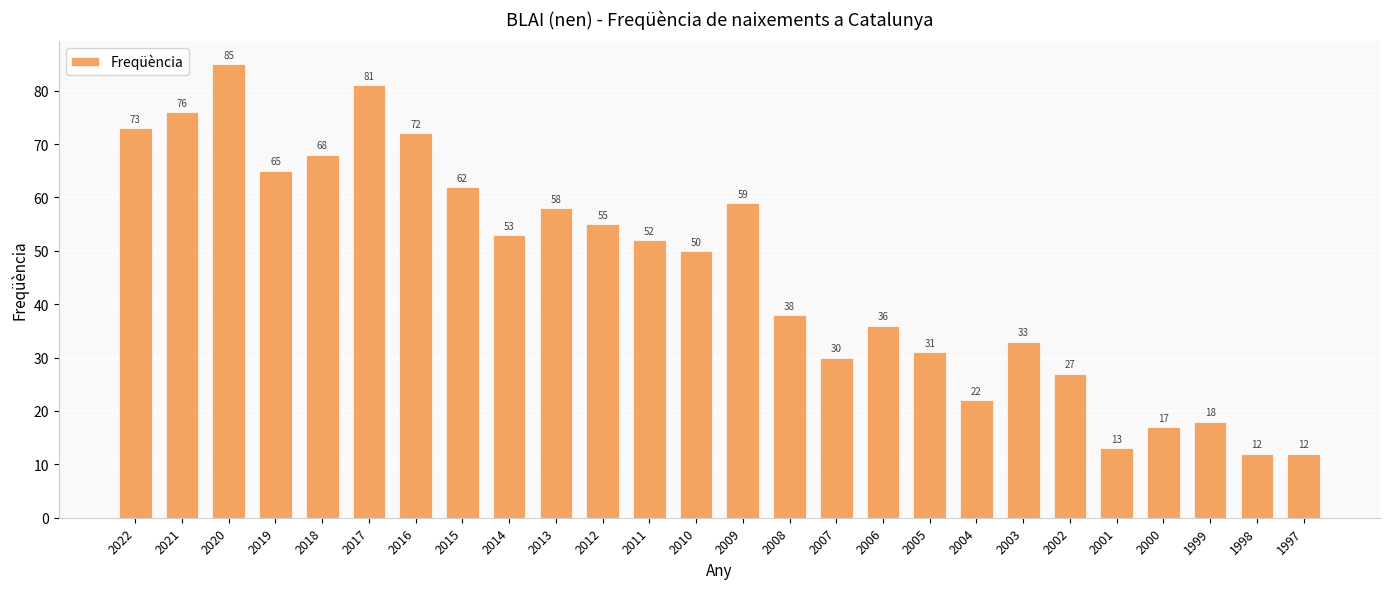

Which has a higher value, 2014 or 2019?

2019